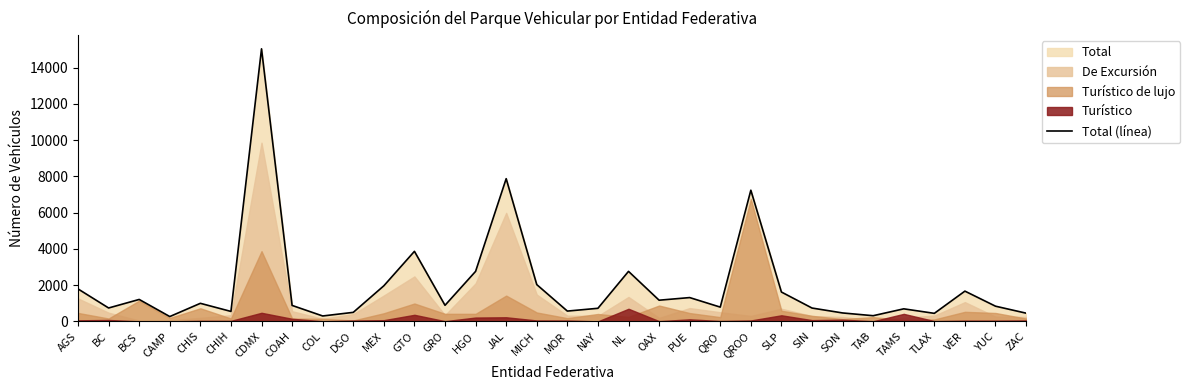

True or false: Total (línea) has a value of 549 at CHIH.

True